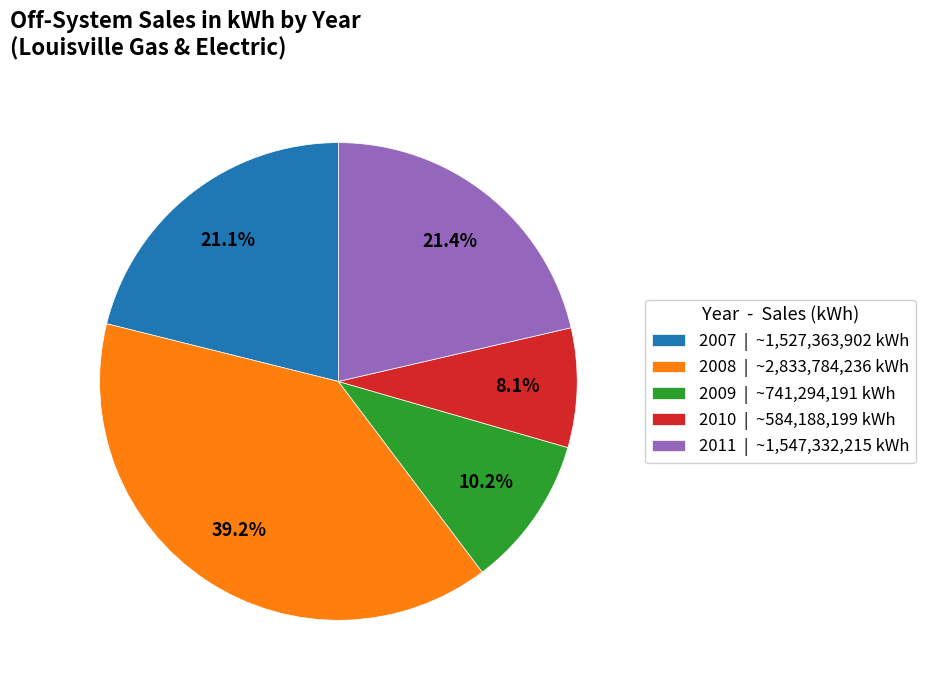

To the nearest percent, what is the combined percentage of 2008 and 2009?

49%